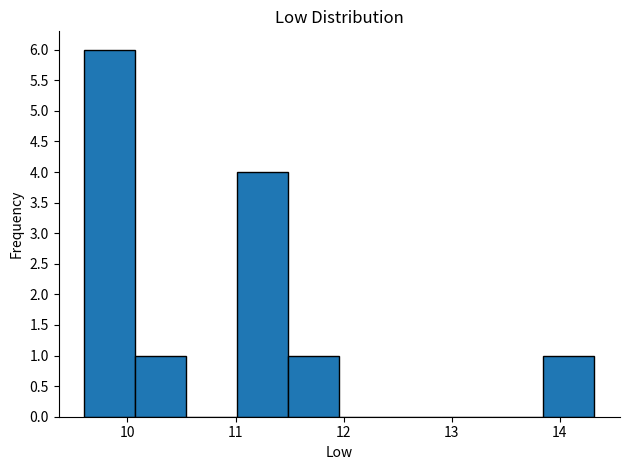

Reading left to right, list every bar in this chart as the range it spans on the x-axis followed by its height. Neither the bar edges nor the heights are printed on the chart, so give them approximately, as read against the axes.

9.6 to 10.1: 6
10.1 to 10.5: 1
10.5 to 11.0: 0
11.0 to 11.5: 4
11.5 to 12.0: 1
12.0 to 12.4: 0
12.4 to 12.9: 0
12.9 to 13.4: 0
13.4 to 13.8: 0
13.8 to 14.3: 1